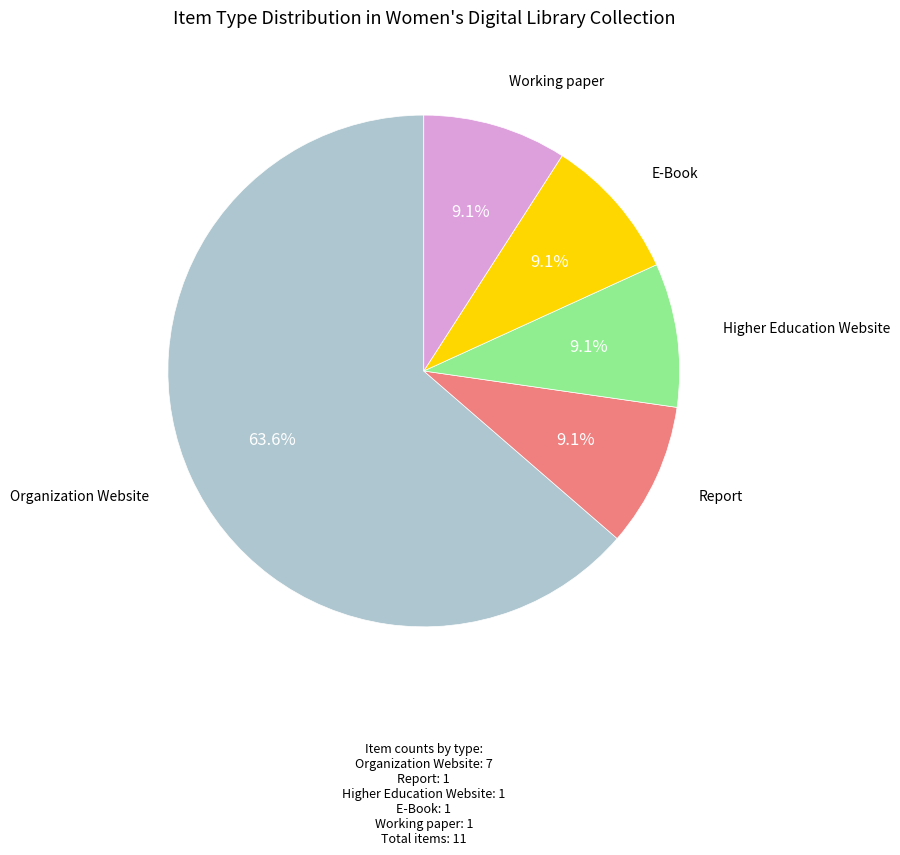

Does any single category account for the majority?

Yes